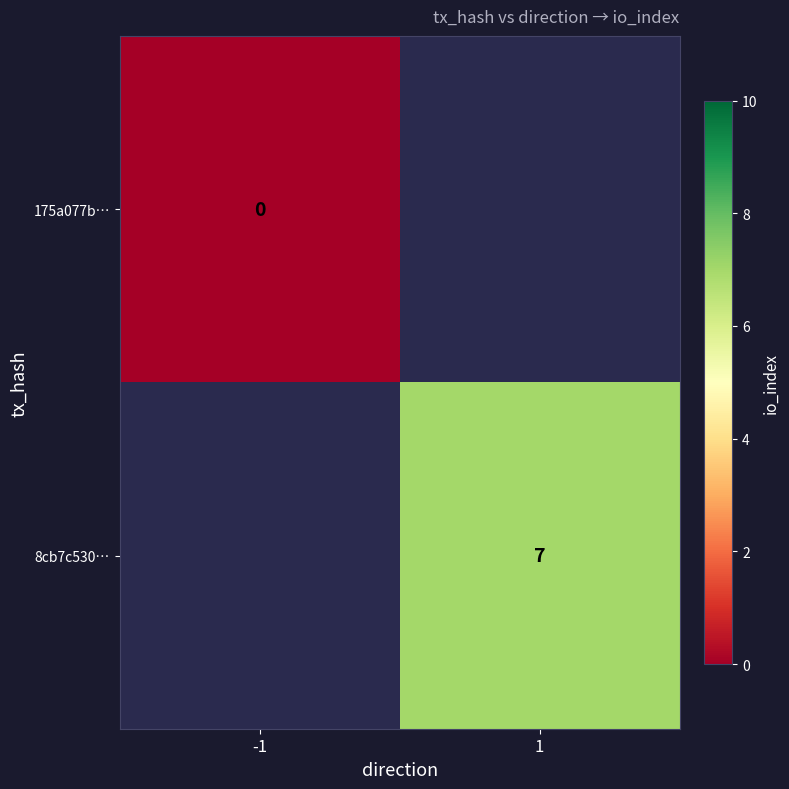

At how many categories does at least one series exceed 4?

1